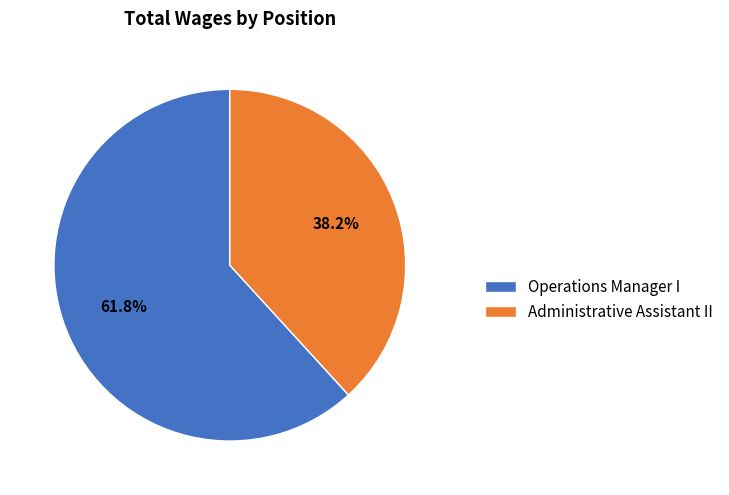

The Operations Manager I slice represents 62% of the pie. True or false?

True